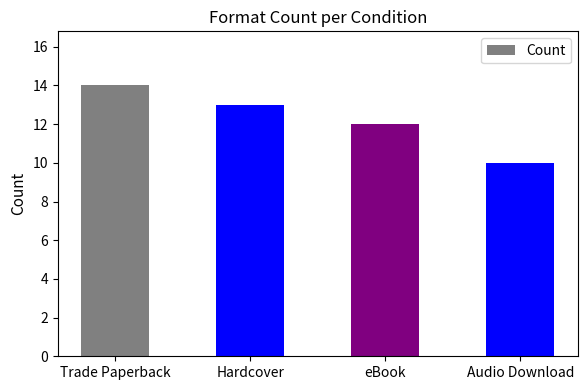

What position from the left is Audio Download?

4